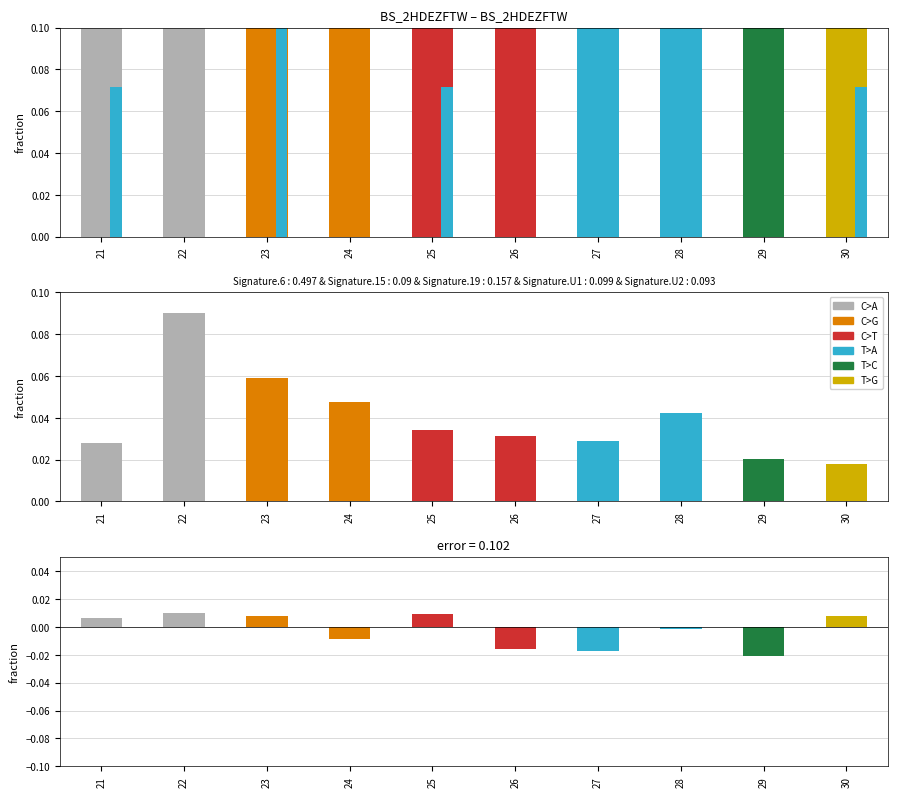

Between 24 and 27, which is larger?

24